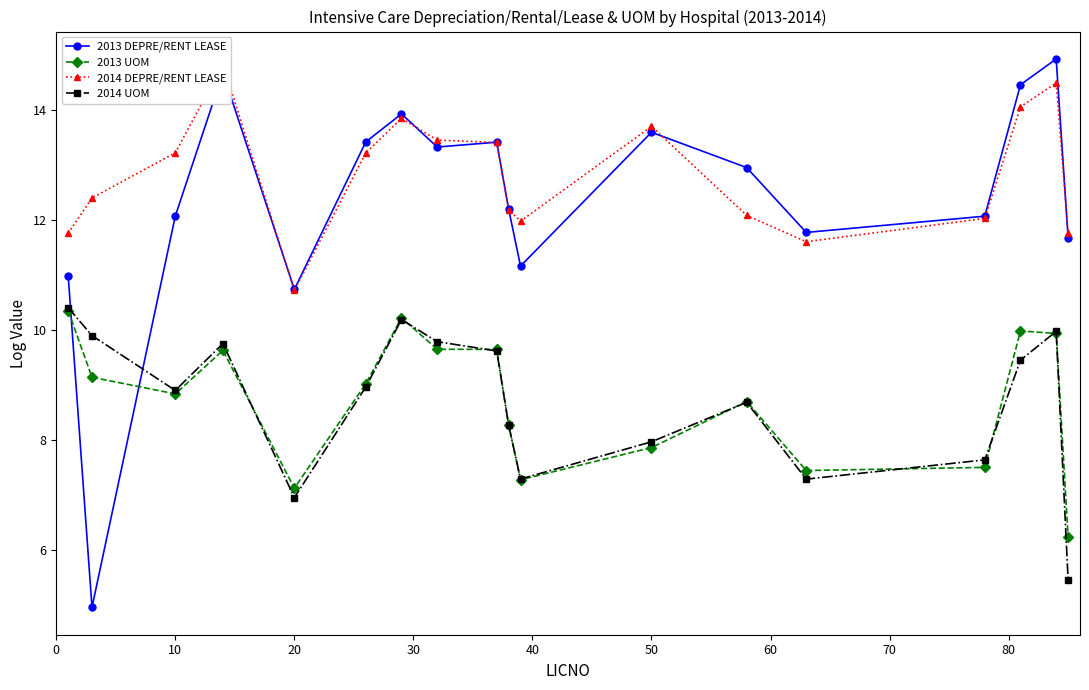

What is the average value of the 2014 DEPRE/RENT LEASE series?

12.8